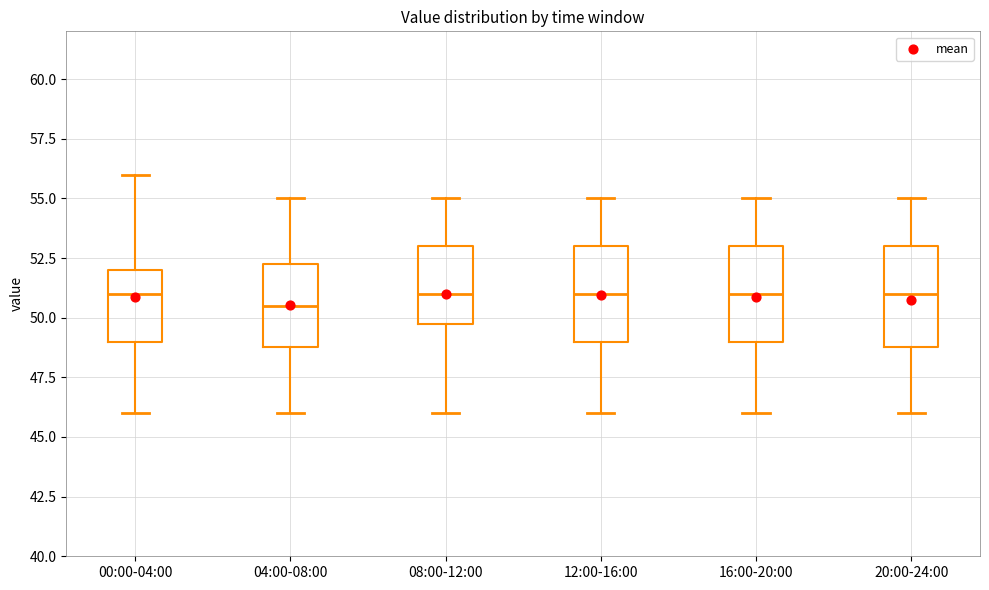

Where does the median line of the box for 16:00-20:00 sit on the y-axis? The values are not printed on the chart, so give them approximately, as read against the axis.

51.0